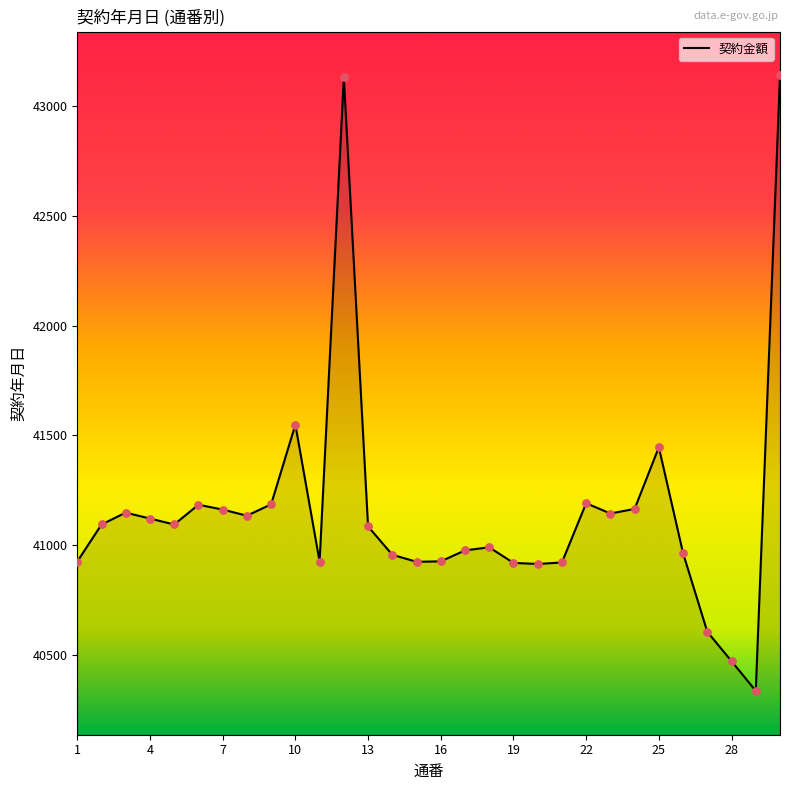

What is the difference between the maximum and minimum values?

2804